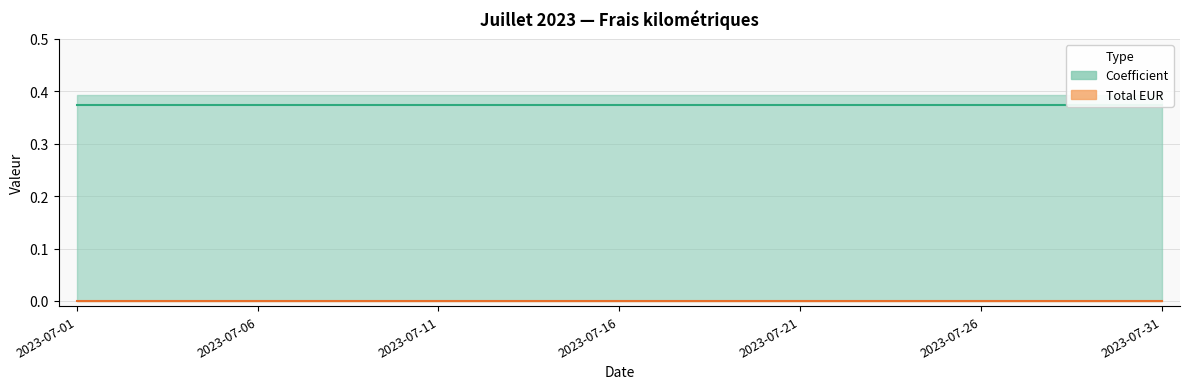

List the labels in order of Coefficient value, largest first.

2023-07-01, 2023-07-02, 2023-07-03, 2023-07-04, 2023-07-05, 2023-07-06, 2023-07-07, 2023-07-08, 2023-07-09, 2023-07-10, 2023-07-11, 2023-07-12, 2023-07-13, 2023-07-14, 2023-07-15, 2023-07-16, 2023-07-17, 2023-07-18, 2023-07-19, 2023-07-20, 2023-07-21, 2023-07-22, 2023-07-23, 2023-07-24, 2023-07-25, 2023-07-26, 2023-07-27, 2023-07-28, 2023-07-29, 2023-07-30, 2023-07-31